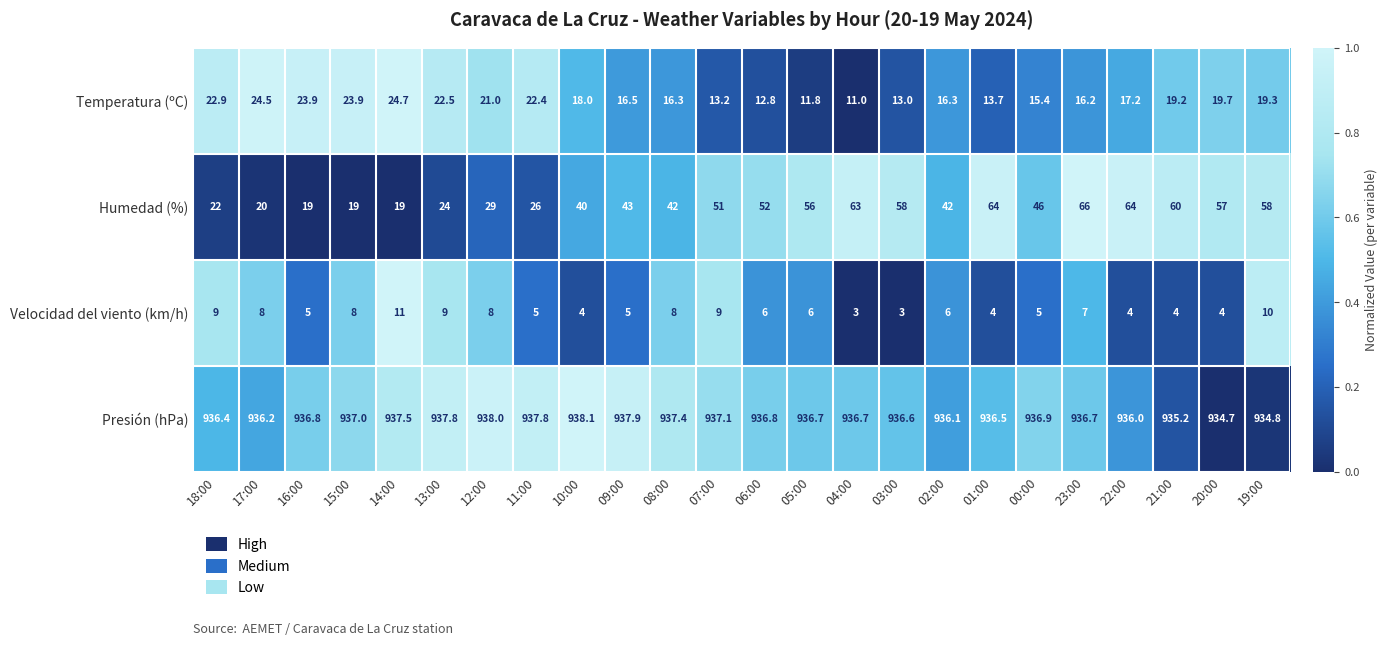

Rank the series at 16:00 from lowest to highest value.

Velocidad del viento (km/h), Humedad (%), Temperatura (ºC), Presión (hPa)